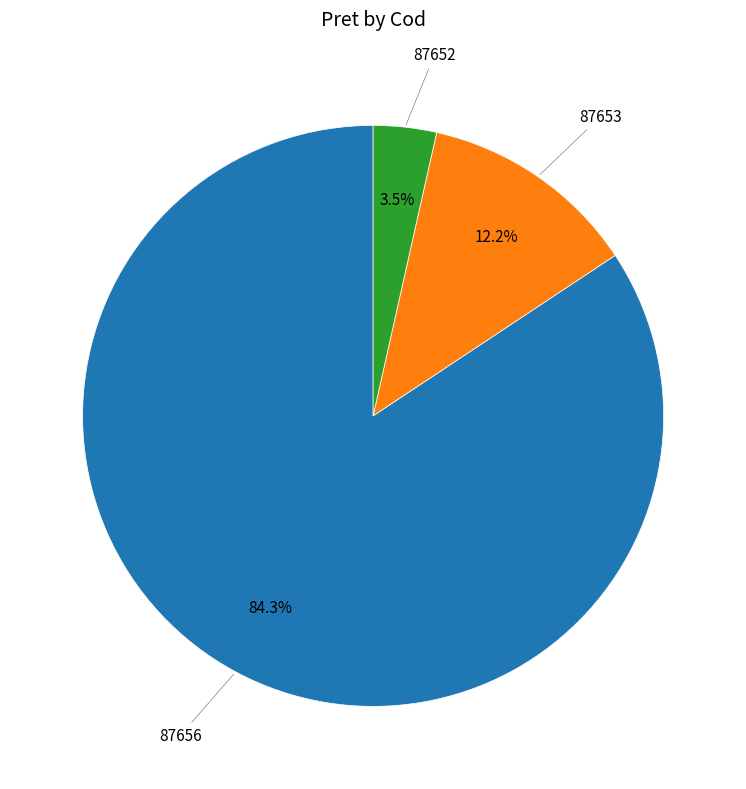

Does any single category account for the majority?

Yes